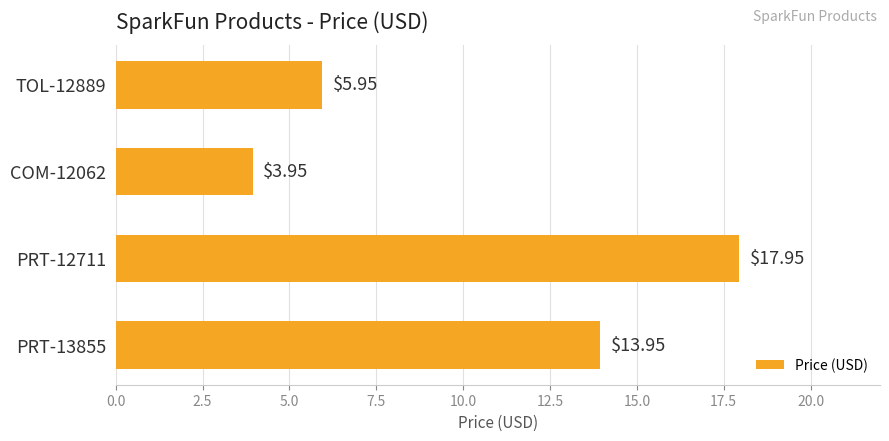

Rank the categories by value from highest to lowest.

PRT-12711, PRT-13855, TOL-12889, COM-12062